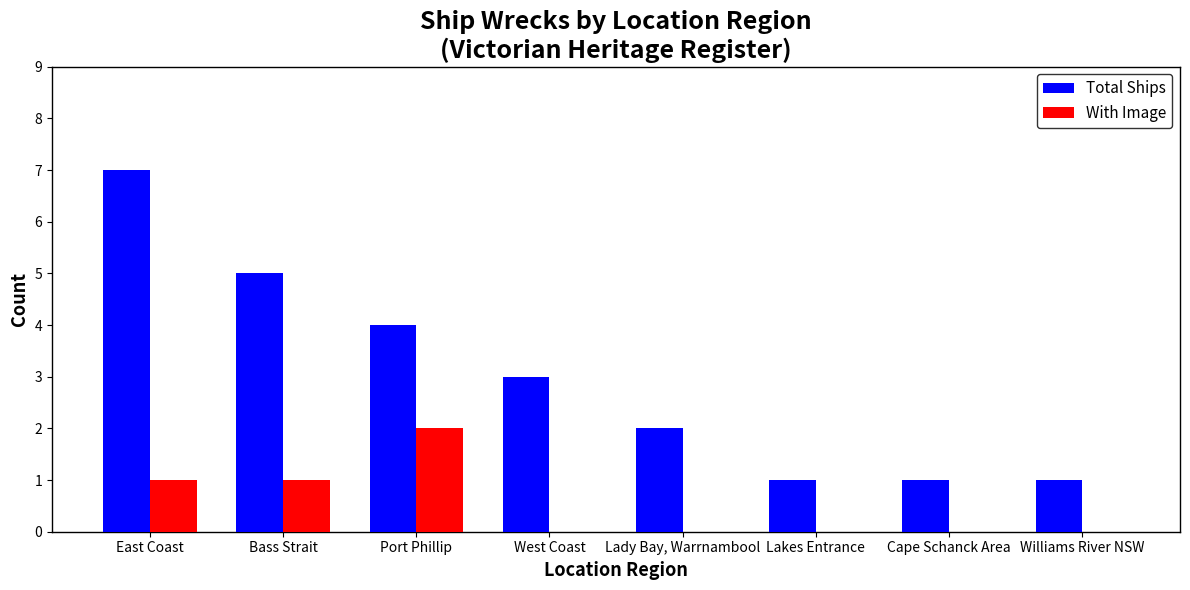

Where is Total Ships nearest to the value 4?

Port Phillip